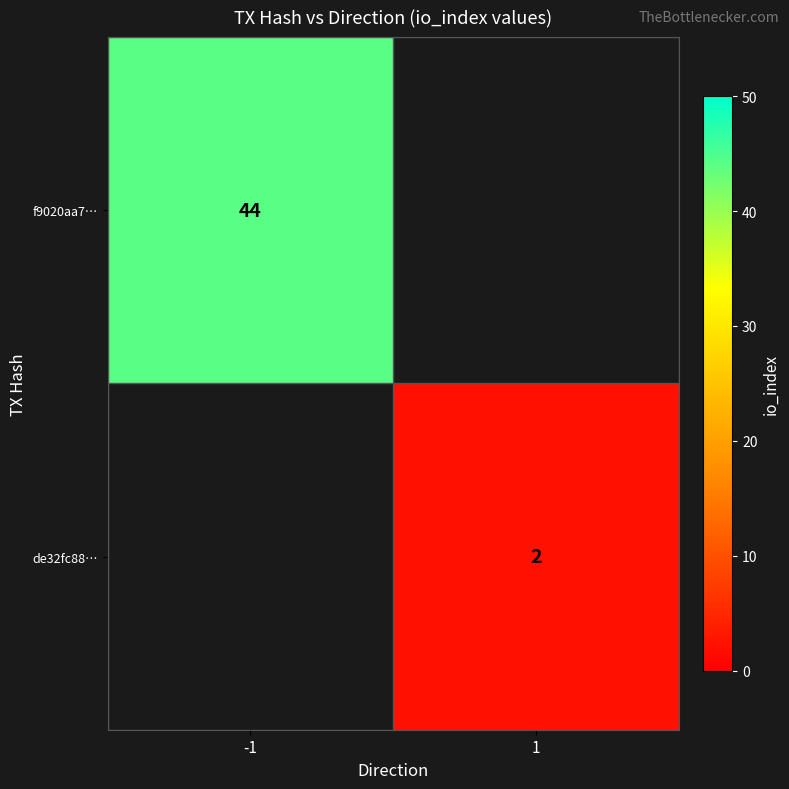

True or false: f9020aa7… has a value of 44 at -1.

True